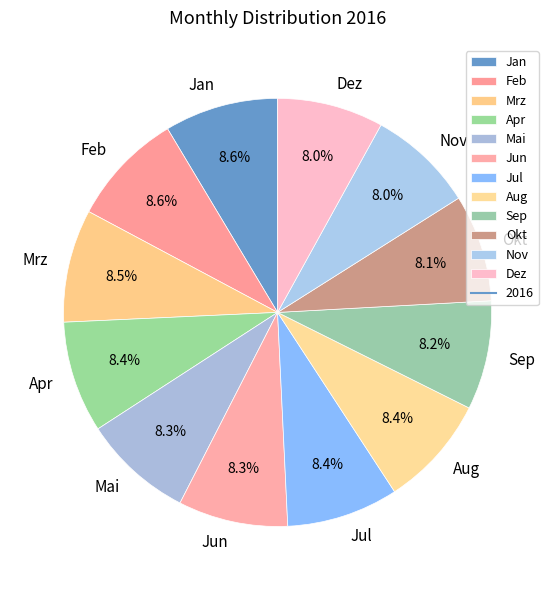

Count the number of slices in the pie.

12